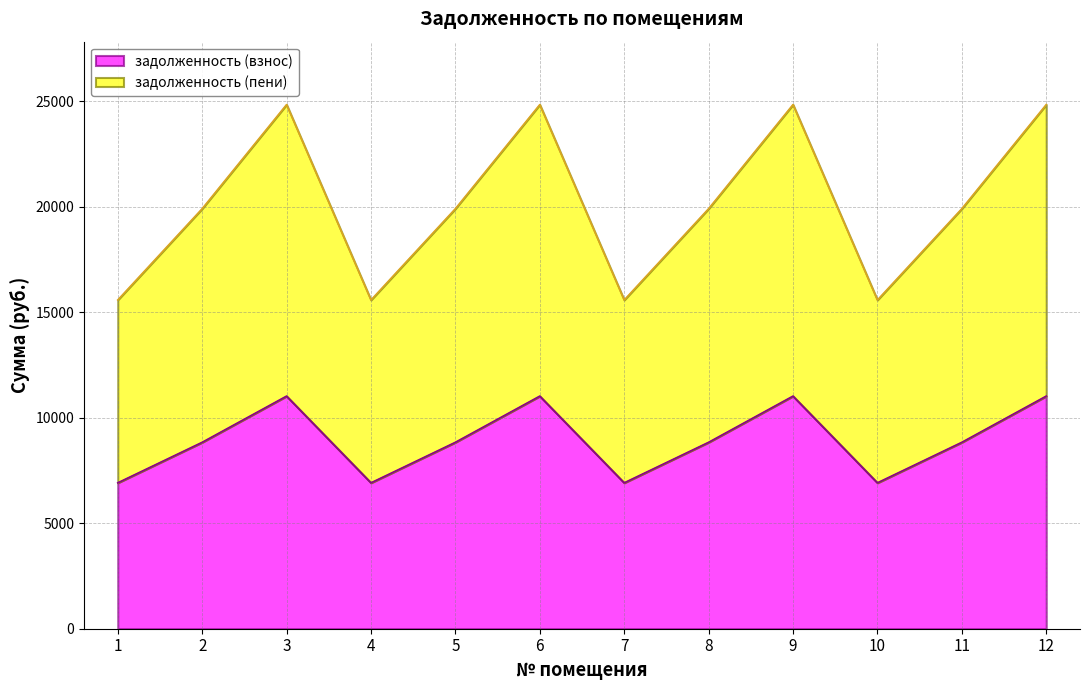

True or false: задолженность (взнос) and задолженность (пени) cross at least once.

False